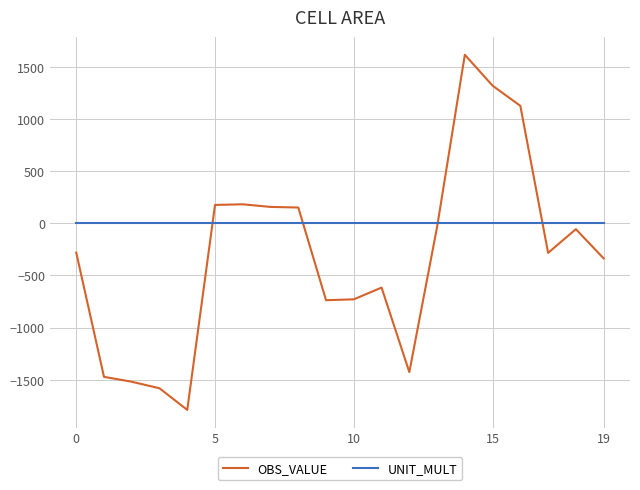

List the series in order of their overall mean, highest first.

UNIT_MULT, OBS_VALUE